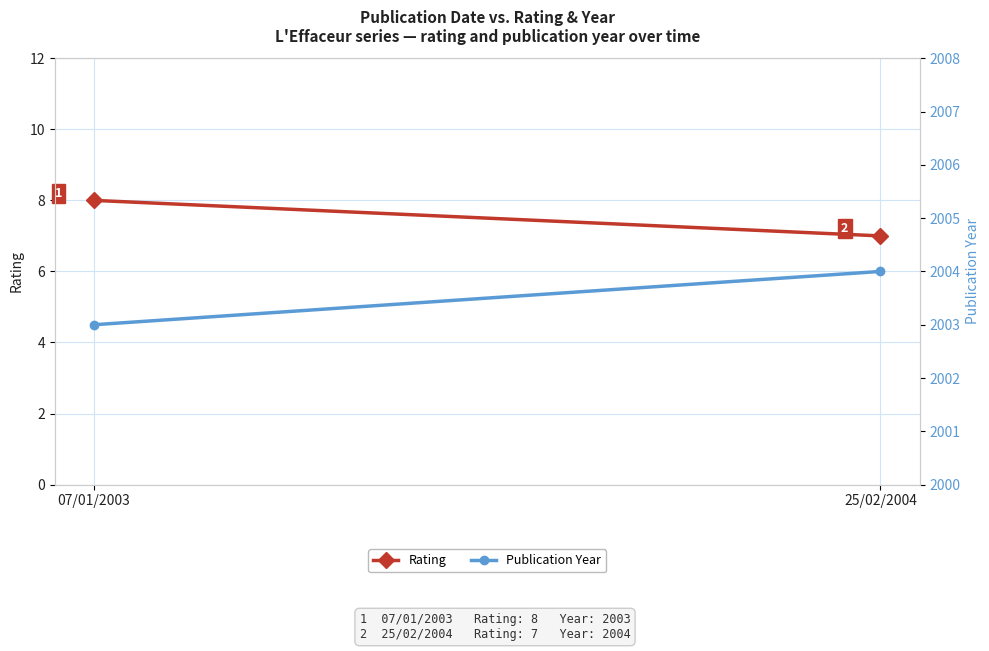

What is the maximum value shown in the chart?

2004